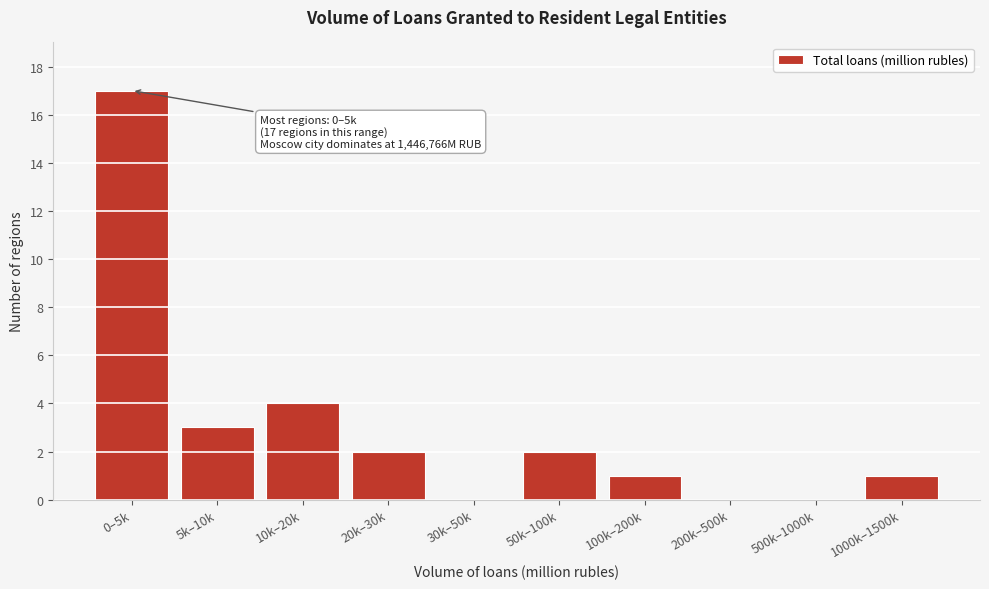

Reading left to right, extract all data points from this chart.

0–5k=17	5k–10k=3	10k–20k=4	20k–30k=2	30k–50k=0	50k–100k=2	100k–200k=1	200k–500k=0	500k–1000k=0	1000k–1500k=1